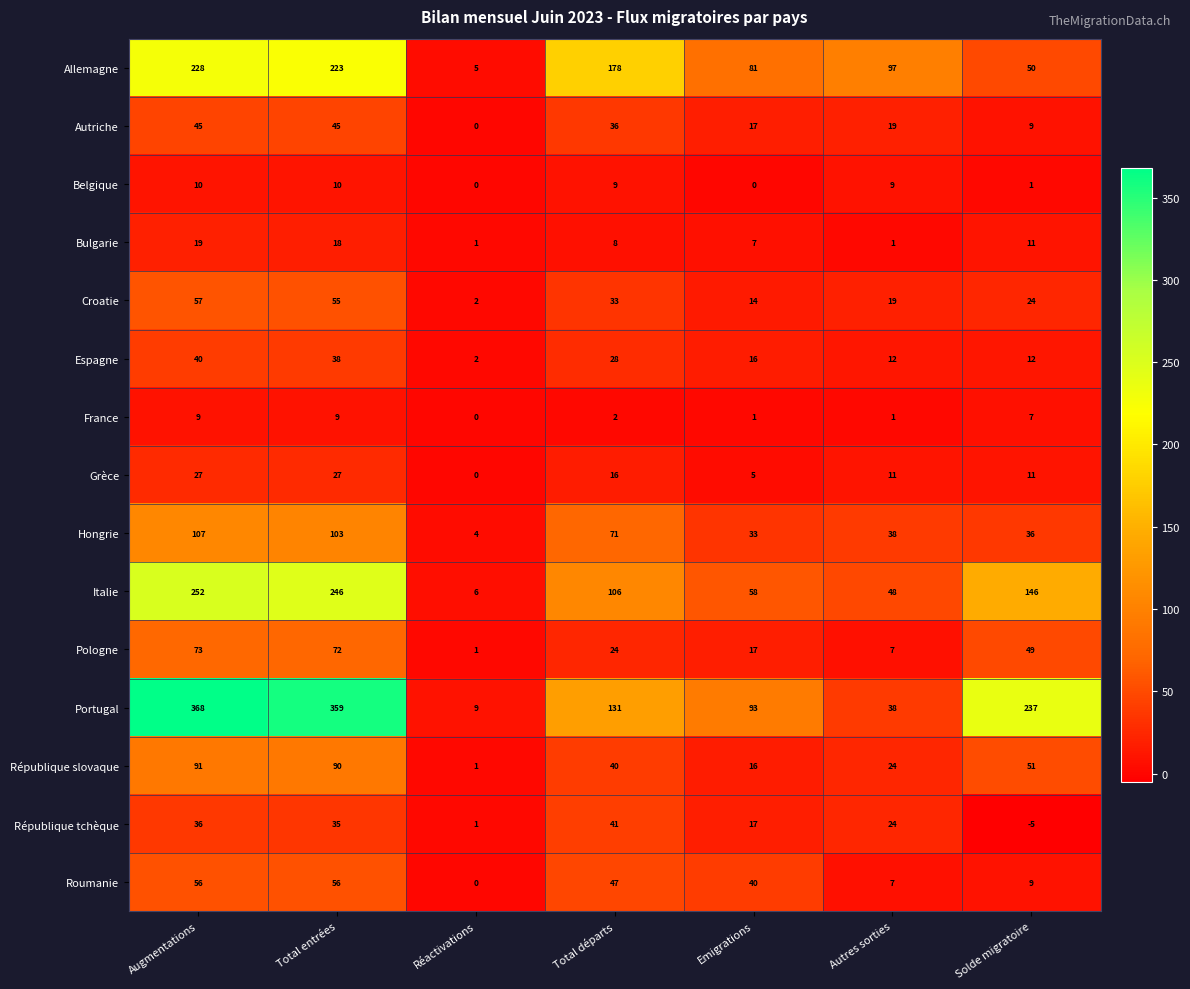

Which category has the highest value in the Espagne series?

Augmentations